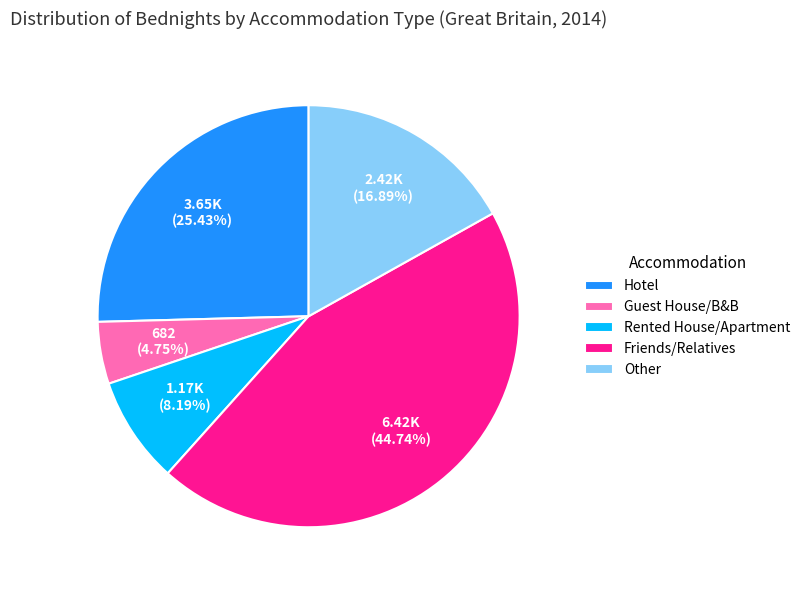

To the nearest percent, what portion does Friends/Relatives represent?

45%